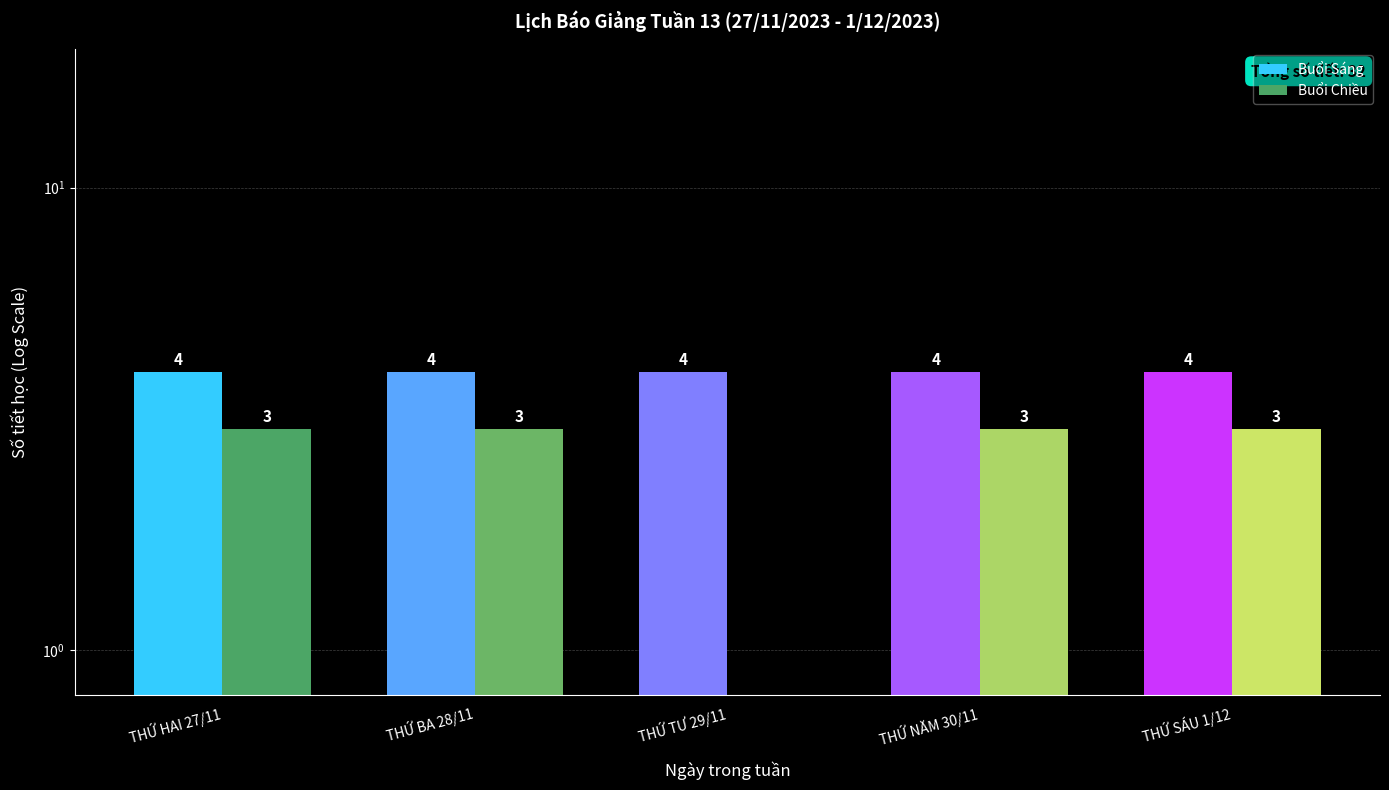

Which category has the lowest value in the Buổi Chiều series?

THỨ TƯ 29/11